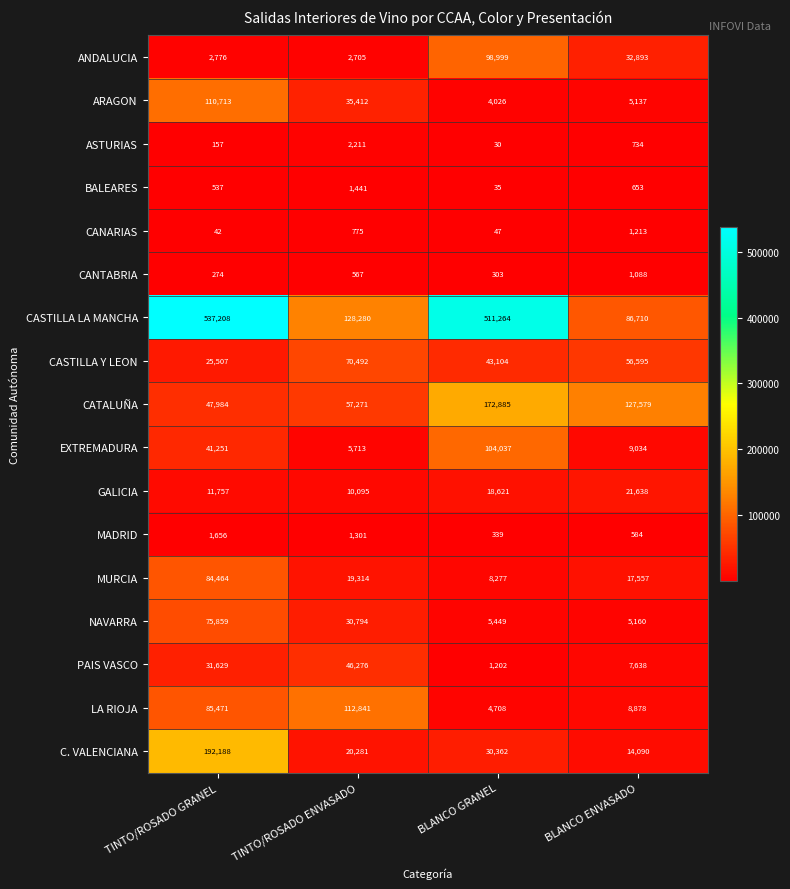

At how many categories does at least one series exceed 293996?

2